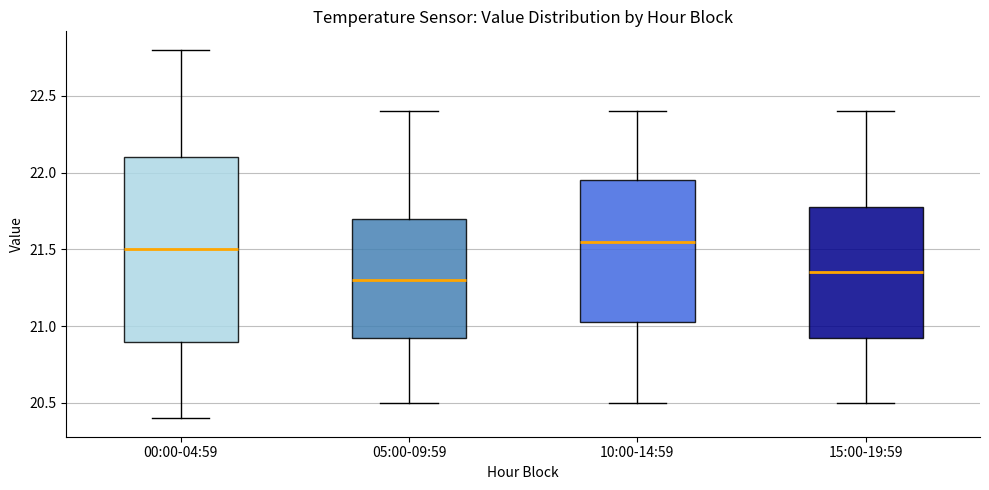

Reading left to right, transcribe this box plot: for each box, give where its median line is, the range the box spans, and where its two whiskers end, as read against the y-axis. The values are not printed on the chart, so give them approximately, as read against the axis.

00:00-04:59: median 21.50, box 20.90 to 22.10, whiskers 20.40 to 22.80
05:00-09:59: median 21.30, box 20.95 to 21.70, whiskers 20.50 to 22.40
10:00-14:59: median 21.55, box 21.05 to 21.95, whiskers 20.50 to 22.40
15:00-19:59: median 21.35, box 20.95 to 21.80, whiskers 20.50 to 22.40